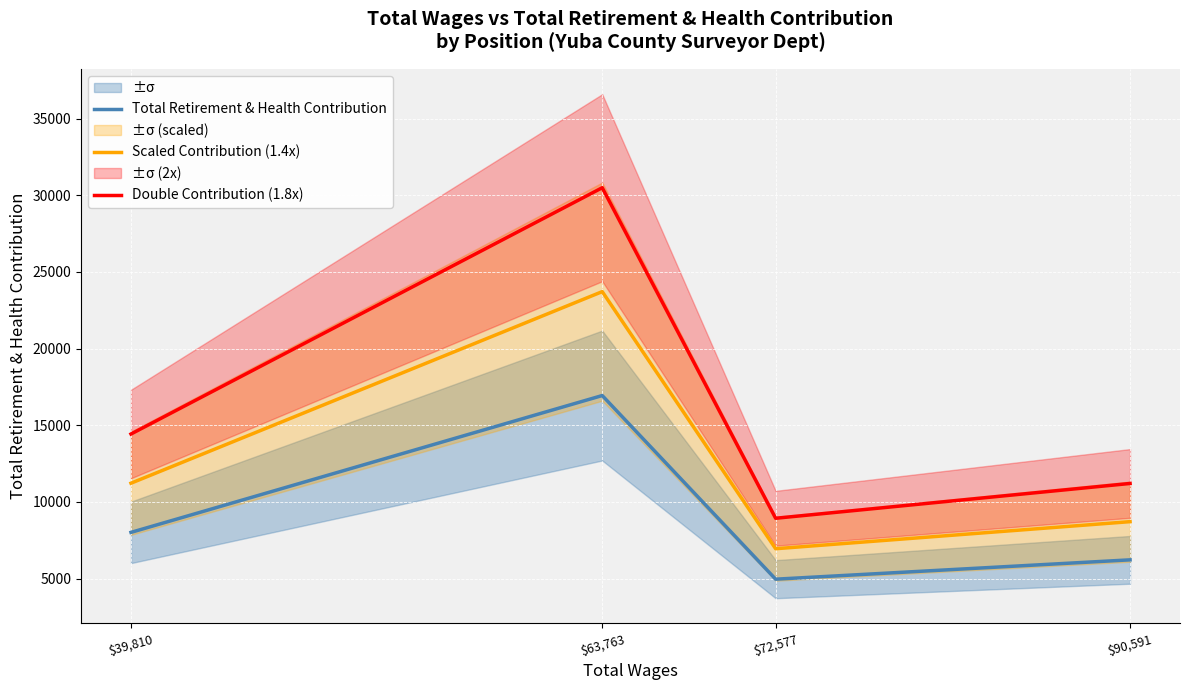

In Scaled Contribution (1.4x), how many points are higher than both neighbors (excluding endpoints)?

1